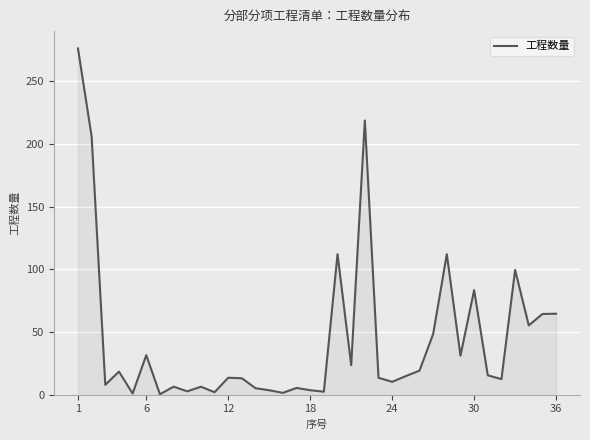

True or false: there are more than 1 points higher than both neighbors.

True